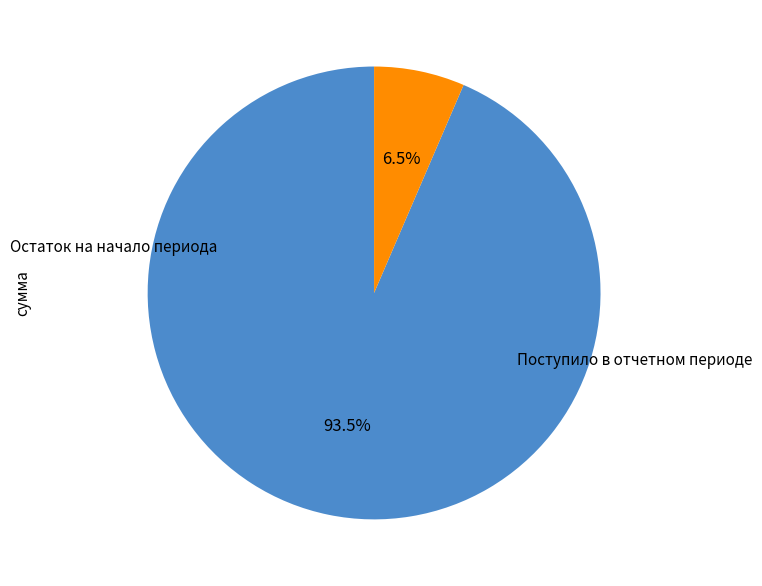

How many slices are in this pie chart?

2